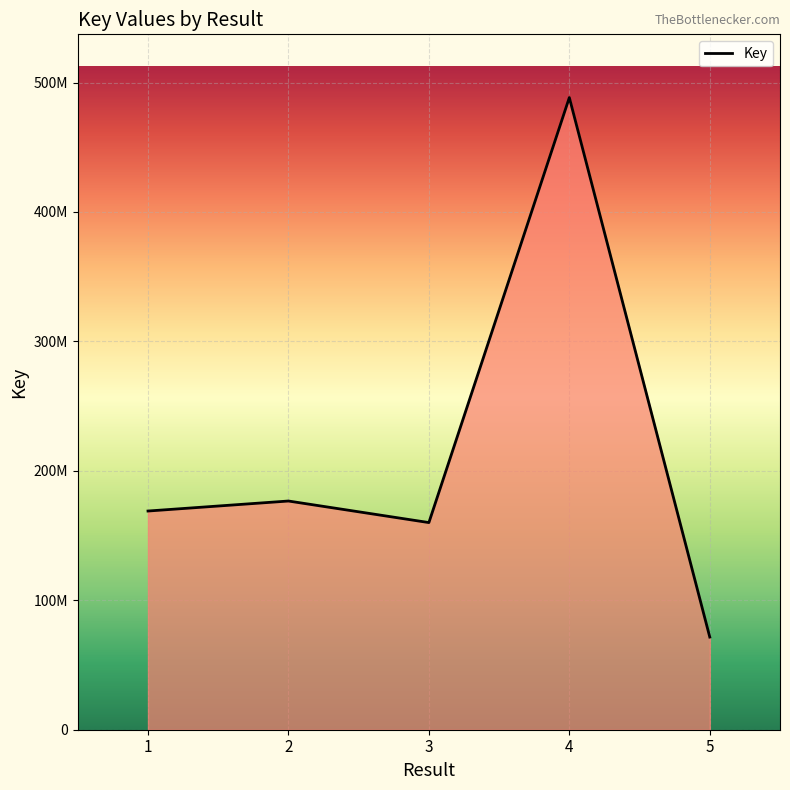

List the labels in order of value, largest first.

4, 2, 1, 3, 5